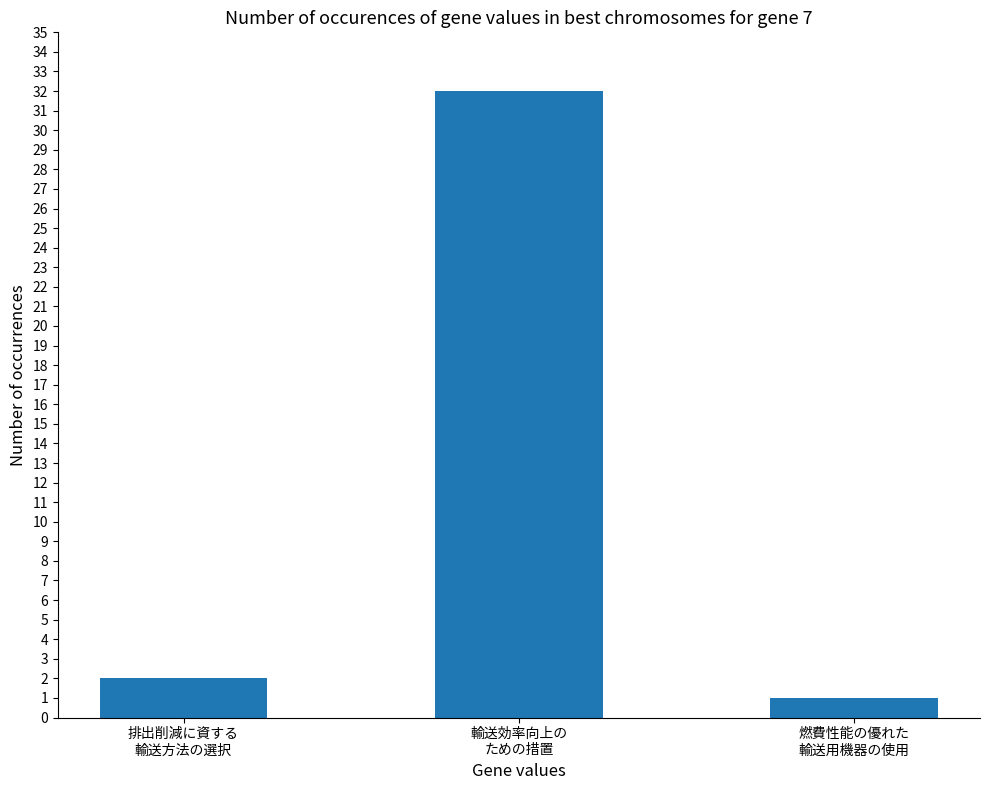

What position from the right is 燃費性能の優れた
輸送用機器の使用?

1